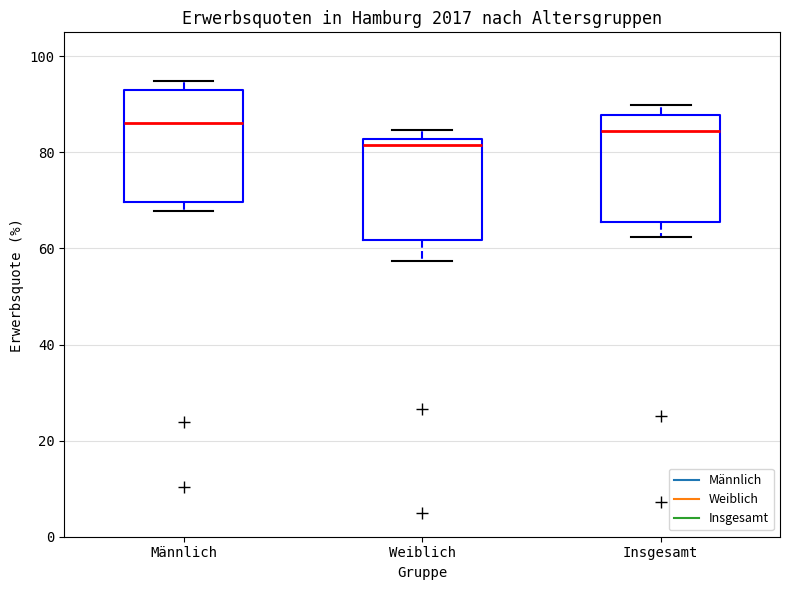

Where is the upper edge of the box for Weiblich on the y-axis? The values are not printed on the chart, so give them approximately, as read against the axis.

82